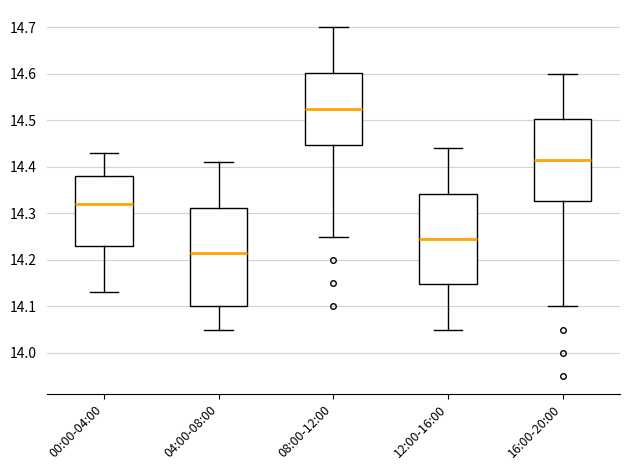

Reading left to right, transcribe this box plot: for each box, give where its median line is, the range the box spans, and where its two whiskers end, as read against the y-axis. The values are not printed on the chart, so give them approximately, as read against the axis.

00:00-04:00: median 14.32, box 14.23 to 14.38, whiskers 14.13 to 14.43
04:00-08:00: median 14.22, box 14.10 to 14.31, whiskers 14.05 to 14.41
08:00-12:00: median 14.53, box 14.45 to 14.60, whiskers 14.25 to 14.70
12:00-16:00: median 14.25, box 14.15 to 14.34, whiskers 14.05 to 14.44
16:00-20:00: median 14.42, box 14.33 to 14.50, whiskers 14.10 to 14.60